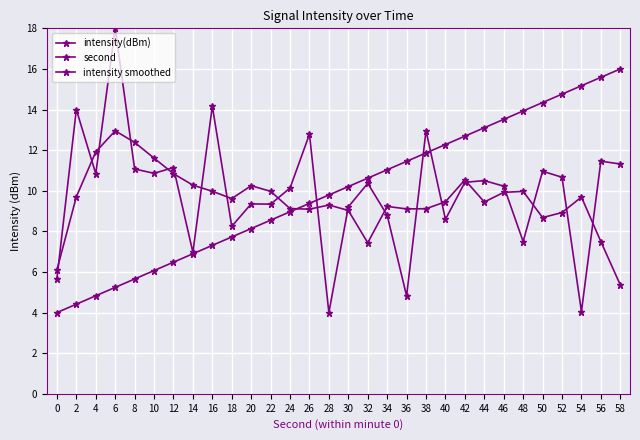

What is the smallest value displayed?

4.0